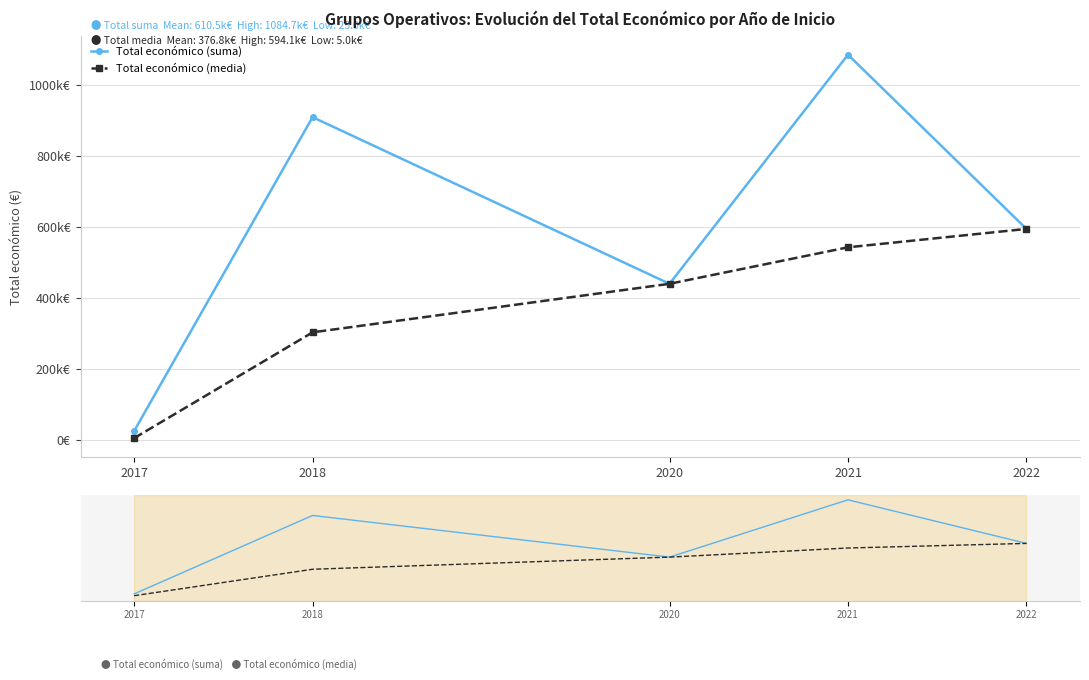

Between 2020 and 2022, which series saw the biggest shift?

Total económico (suma)